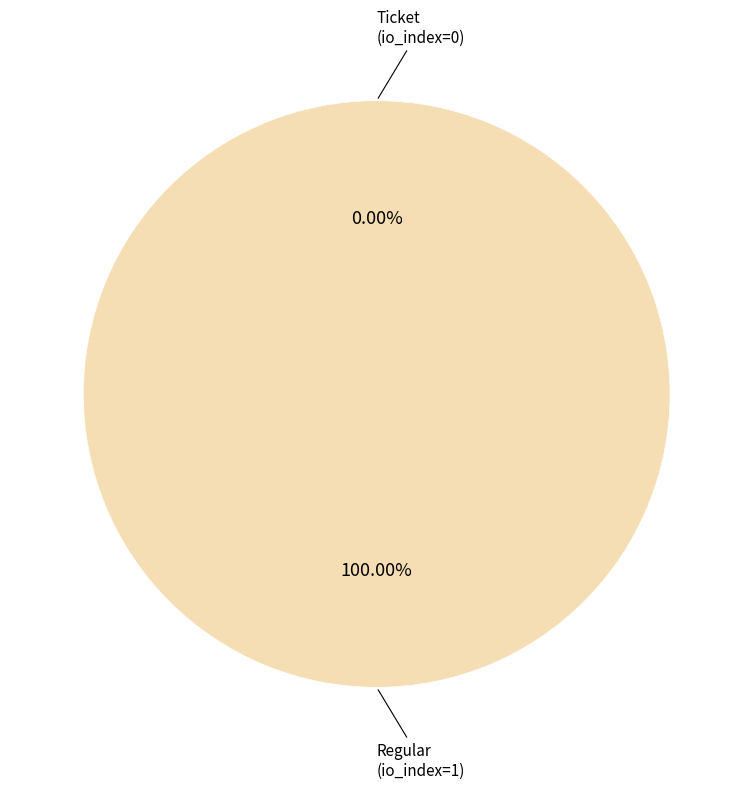

True or false: Ticket accounts for 1% of the total.

False